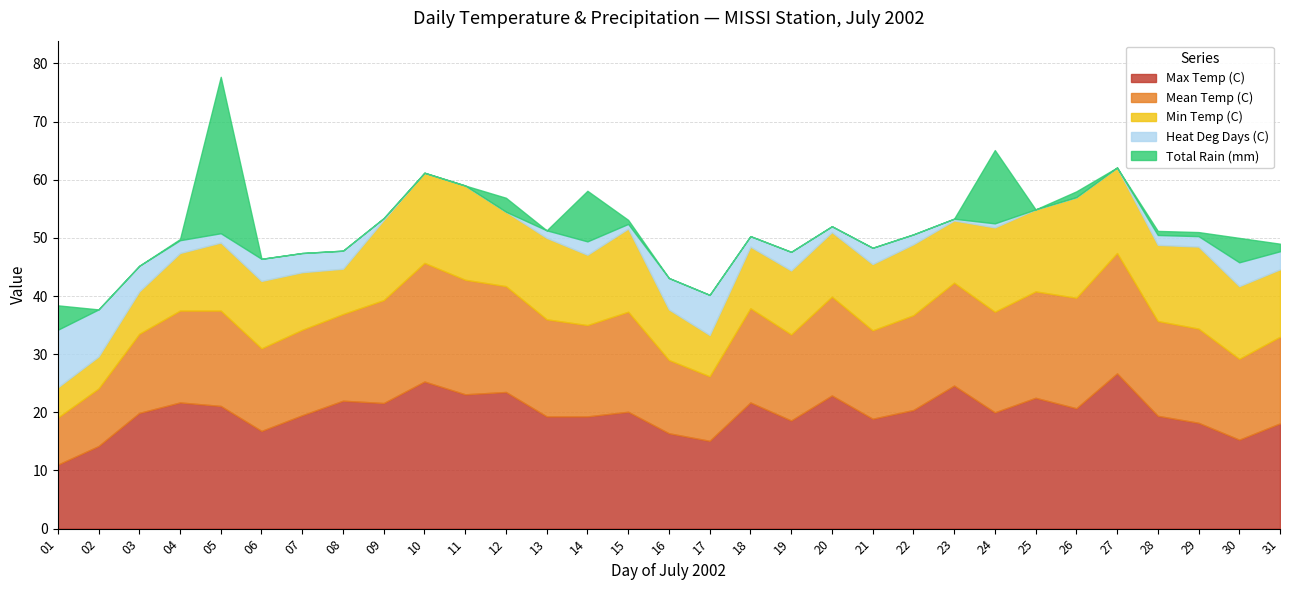

Which series has the largest total across all categories?

Max Temp (C)